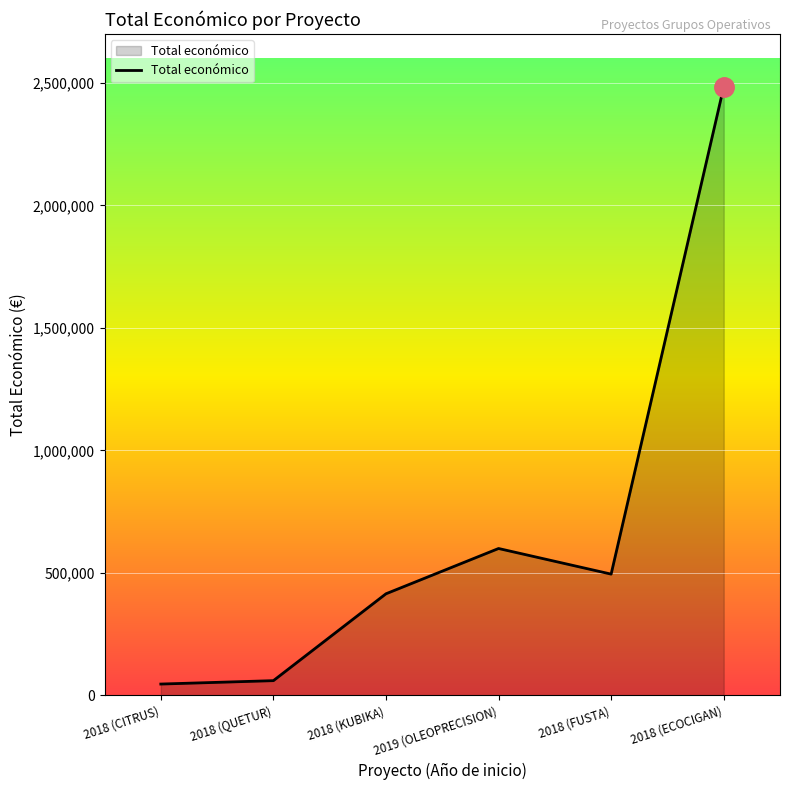

Is it true that the value at 2018 (FUSTA) is 495066?

True